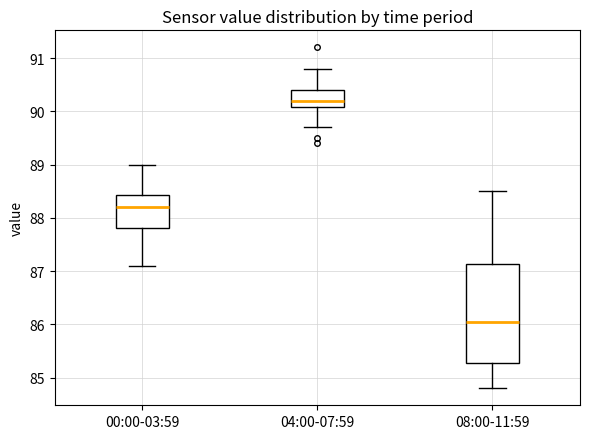

Which box has the lowest median line?

08:00-11:59